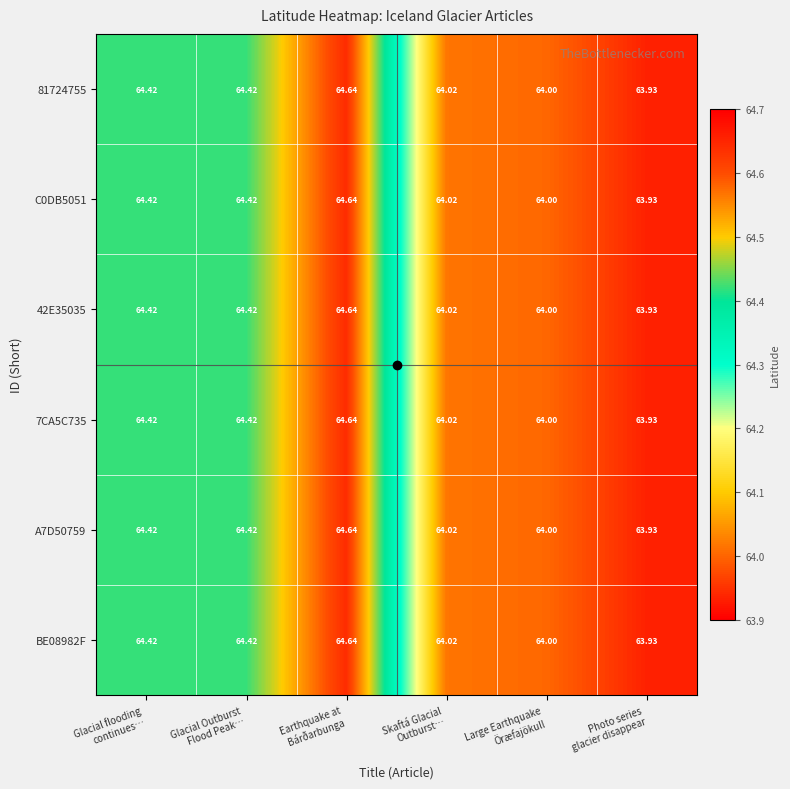

Count the number of categories in the chart.

6